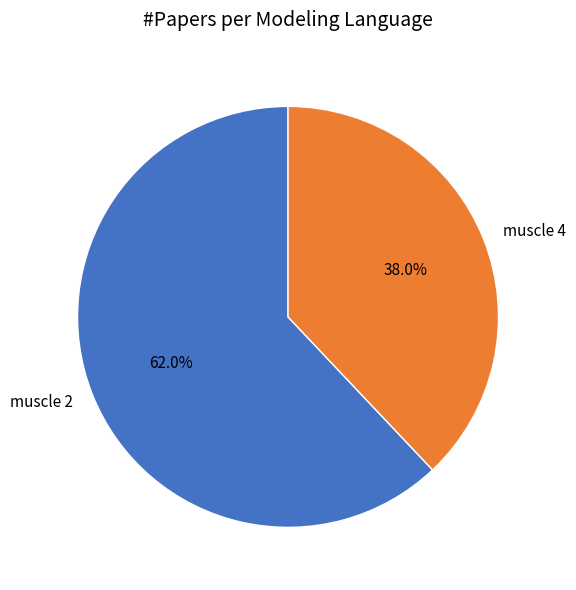

Combined, what portion of the pie is muscle 2 and muscle 4?

100.0%